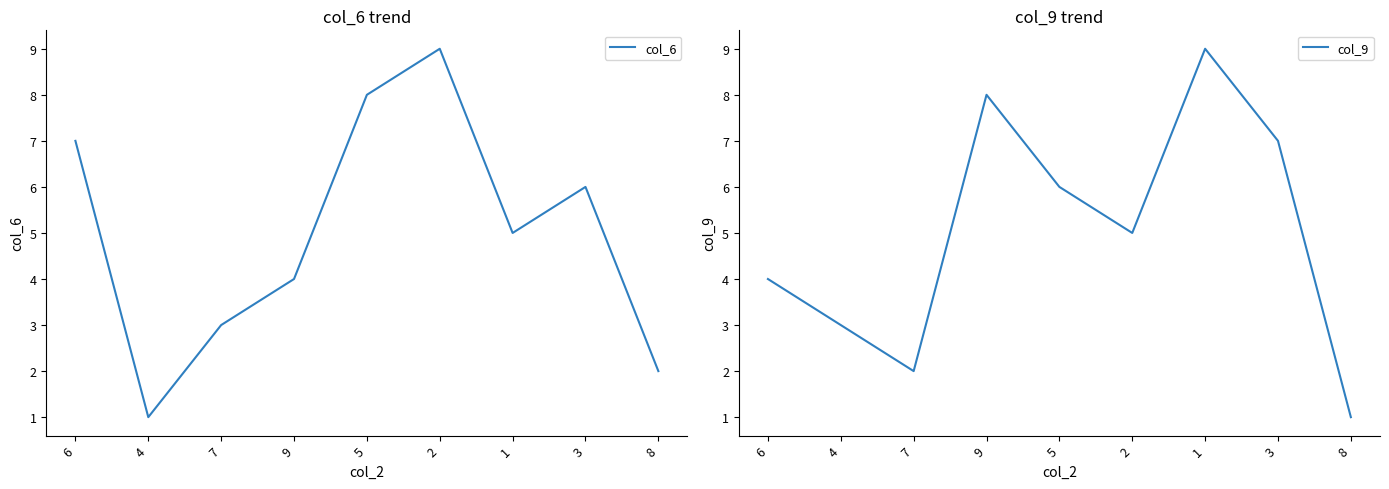

Is the value of col_6 at 1 greater than the value of col_9 at 8?

Yes